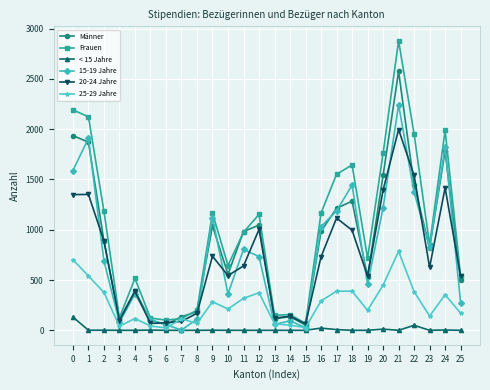

True or false: 20-24 Jahre and < 15 Jahre cross at least once.

False